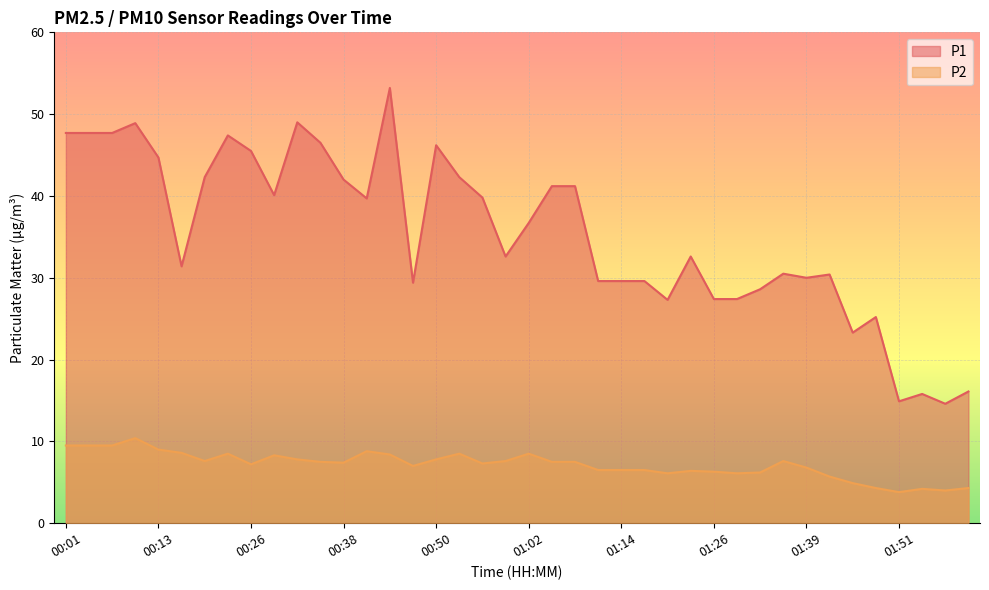

Reading left to right, what are all the values shown in this chart?

P1: 00:01=47.7	00:04=47.7	00:07=47.7	00:10=48.9	00:13=44.7	00:16=31.4	00:19=42.3	00:23=47.4	00:26=45.5	00:29=40.1	00:32=49.0	00:35=46.5	00:38=42.0	00:41=39.7	00:44=53.2	00:47=29.4	00:50=46.2	00:53=42.3	00:56=39.8	00:59=32.6	01:02=36.7	01:05=41.2	01:08=41.2	01:11=29.6	01:14=29.6	01:17=29.6	01:20=27.3	01:23=32.6	01:26=27.4	01:29=27.4	01:33=28.6	01:36=30.5	01:39=30.0	01:42=30.4	01:45=23.3	01:48=25.2	01:51=14.9	01:54=15.8	01:57=14.6	02:00=16.1
P2: 00:01=9.5	00:04=9.5	00:07=9.5	00:10=10.4	00:13=9.0	00:16=8.6	00:19=7.6	00:23=8.5	00:26=7.2	00:29=8.3	00:32=7.8	00:35=7.5	00:38=7.4	00:41=8.8	00:44=8.4	00:47=7.0	00:50=7.8	00:53=8.5	00:56=7.3	00:59=7.6	01:02=8.5	01:05=7.5	01:08=7.5	01:11=6.5	01:14=6.5	01:17=6.5	01:20=6.1	01:23=6.4	01:26=6.3	01:29=6.1	01:33=6.2	01:36=7.6	01:39=6.8	01:42=5.7	01:45=4.9	01:48=4.3	01:51=3.8	01:54=4.2	01:57=4.0	02:00=4.3